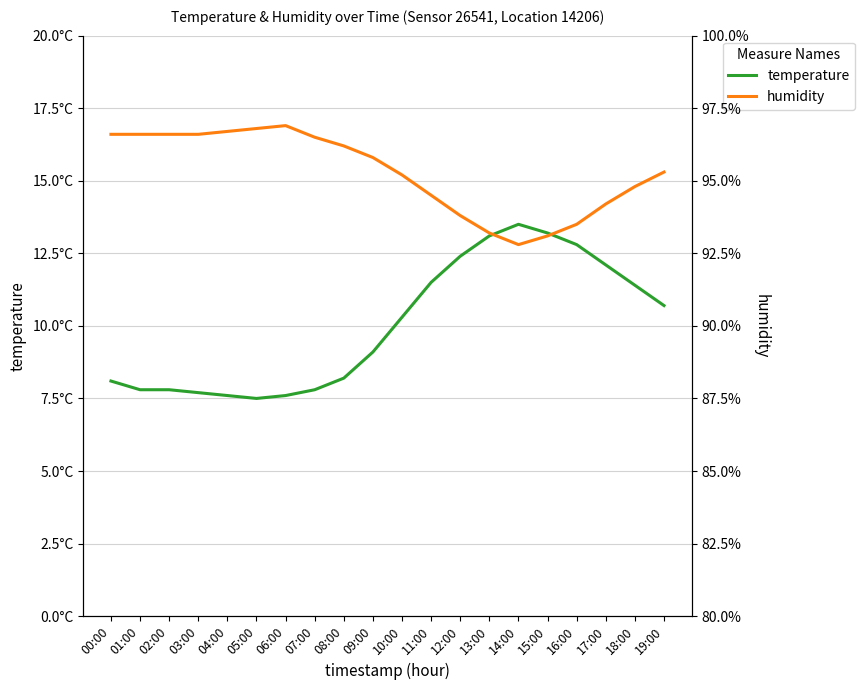

What is the difference between the humidity values at 08:00 and 10:00?

1.0